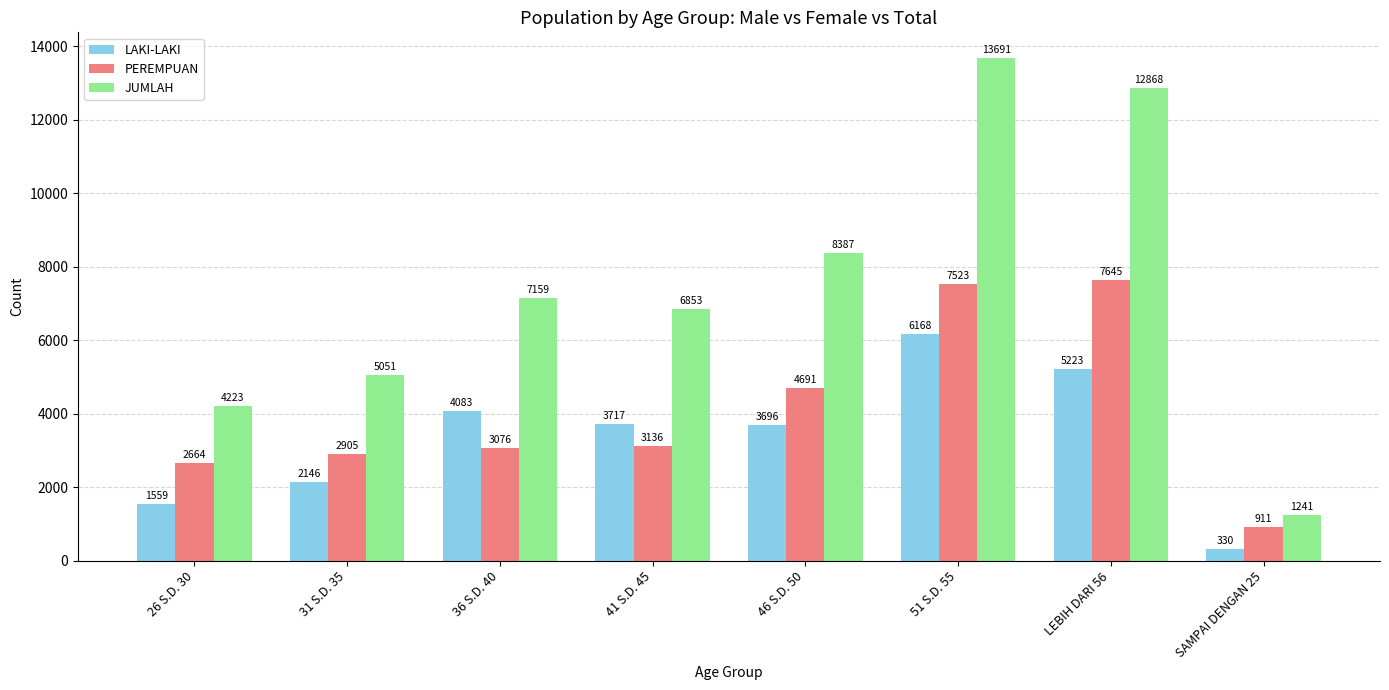

What is the average value of the JUMLAH series?

7434